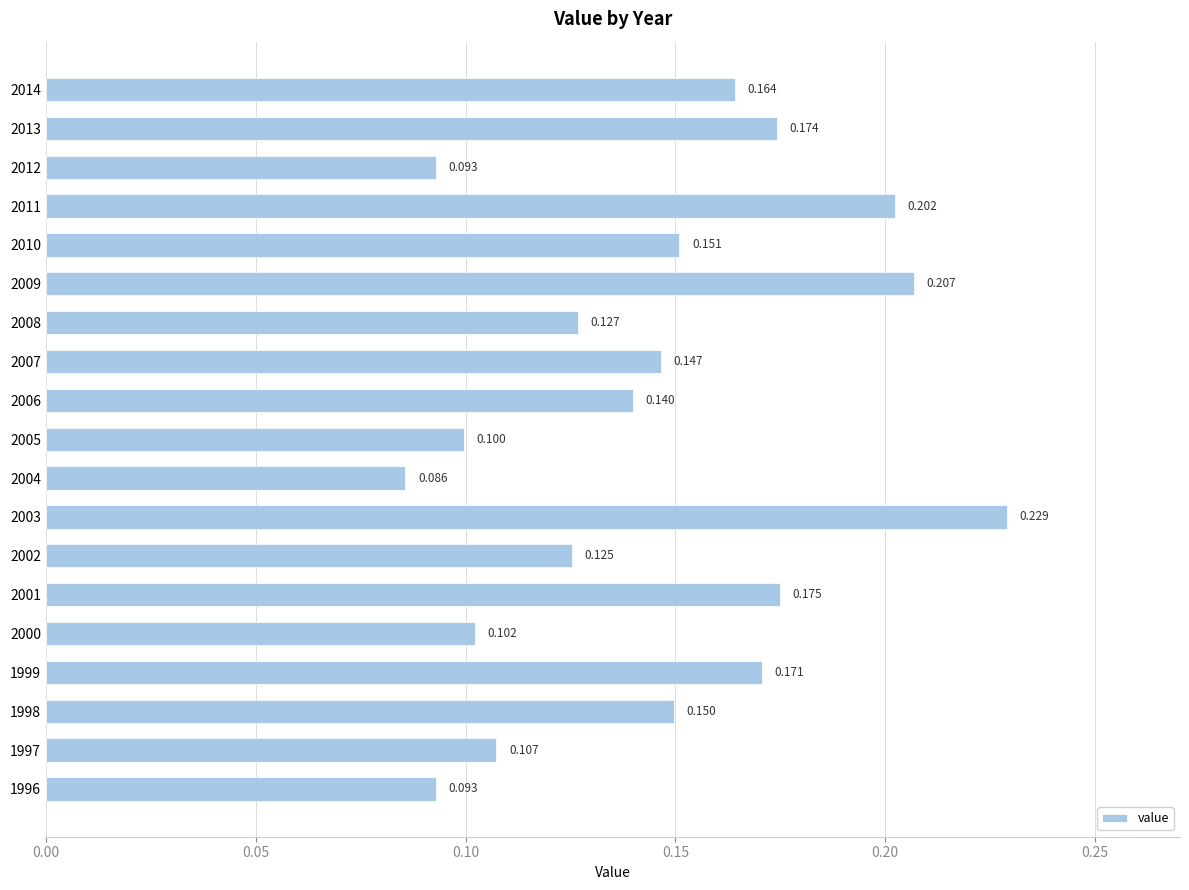

What is the sum of all values?

2.7